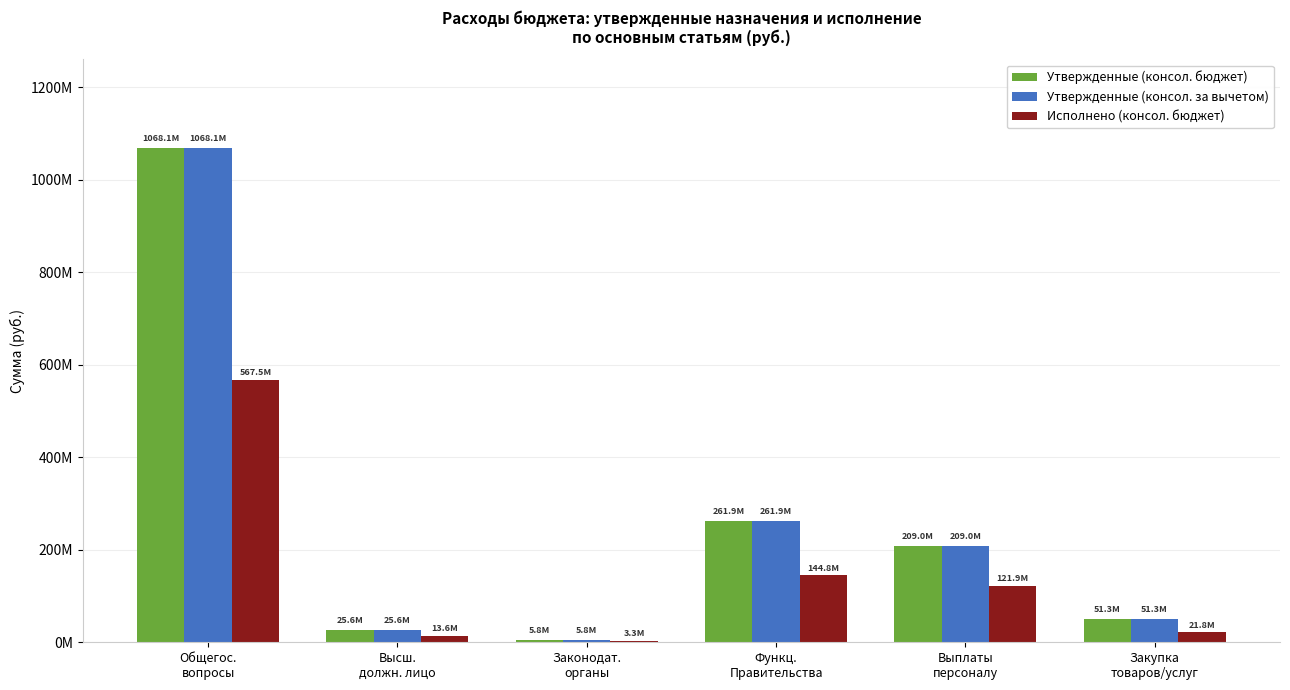

At which category is the sum across all series the highest?

Общегос.
вопросы